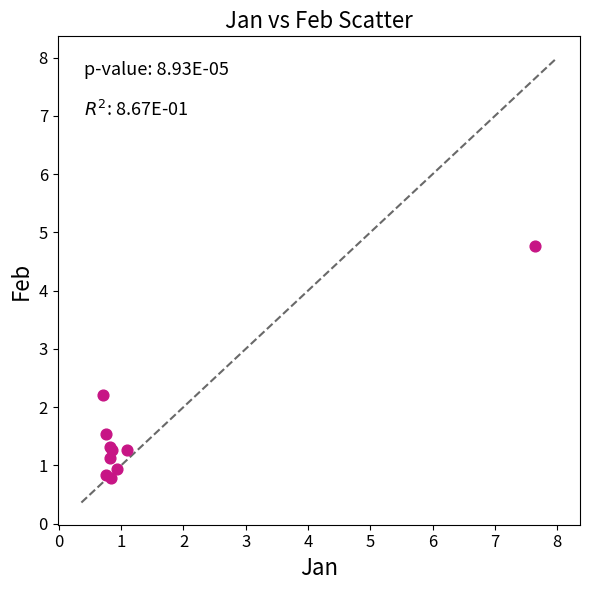

What Y value in the scatter plot is closest to 2?

2.2